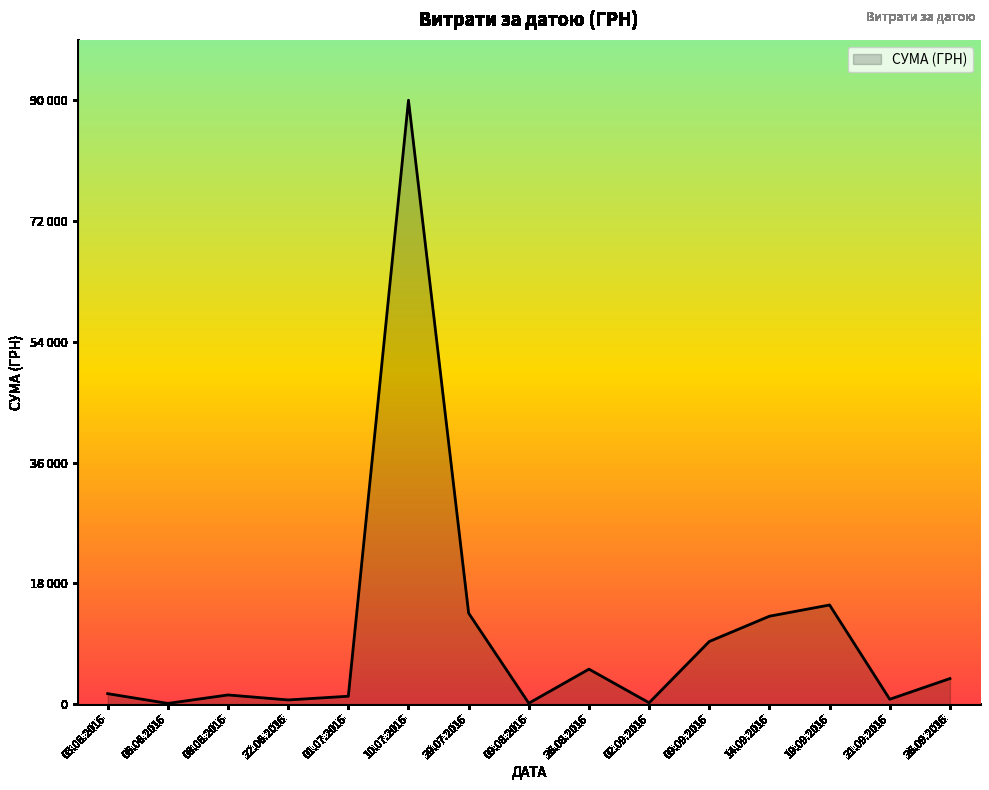

The value at 22.06.2016 is 276.6. True or false?

False